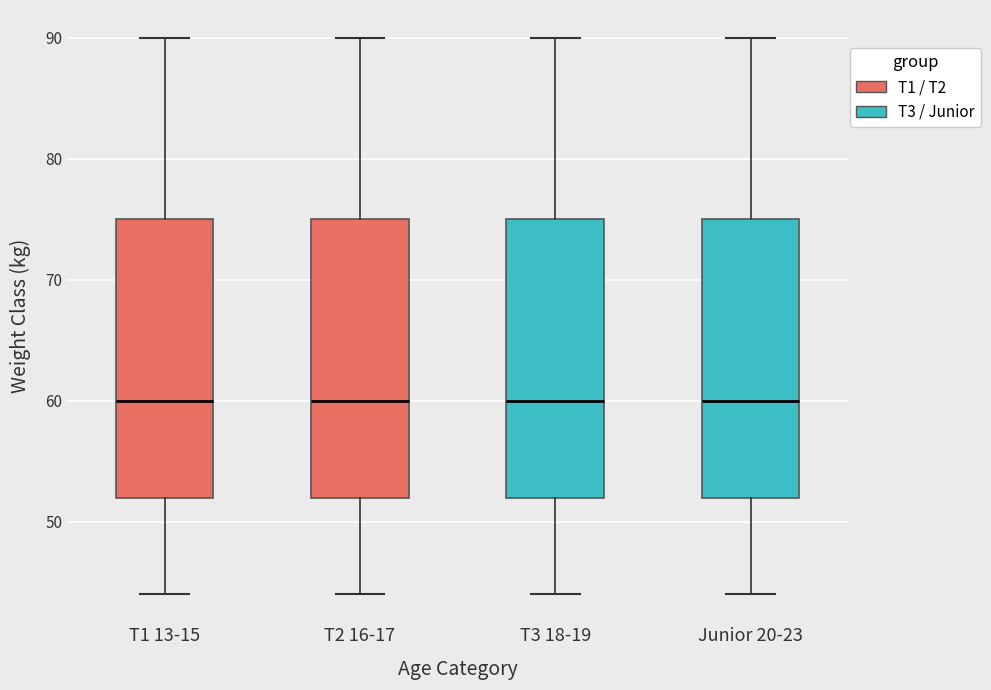

Reading left to right, read every box against the y-axis: the position of its median line, the range the box covers, and the ends of its whiskers. The values are not printed on the chart, so give them approximately, as read against the axis.

T1 13-15: median 60, box 52 to 75, whiskers 44 to 90
T2 16-17: median 60, box 52 to 75, whiskers 44 to 90
T3 18-19: median 60, box 52 to 75, whiskers 44 to 90
Junior 20-23: median 60, box 52 to 75, whiskers 44 to 90